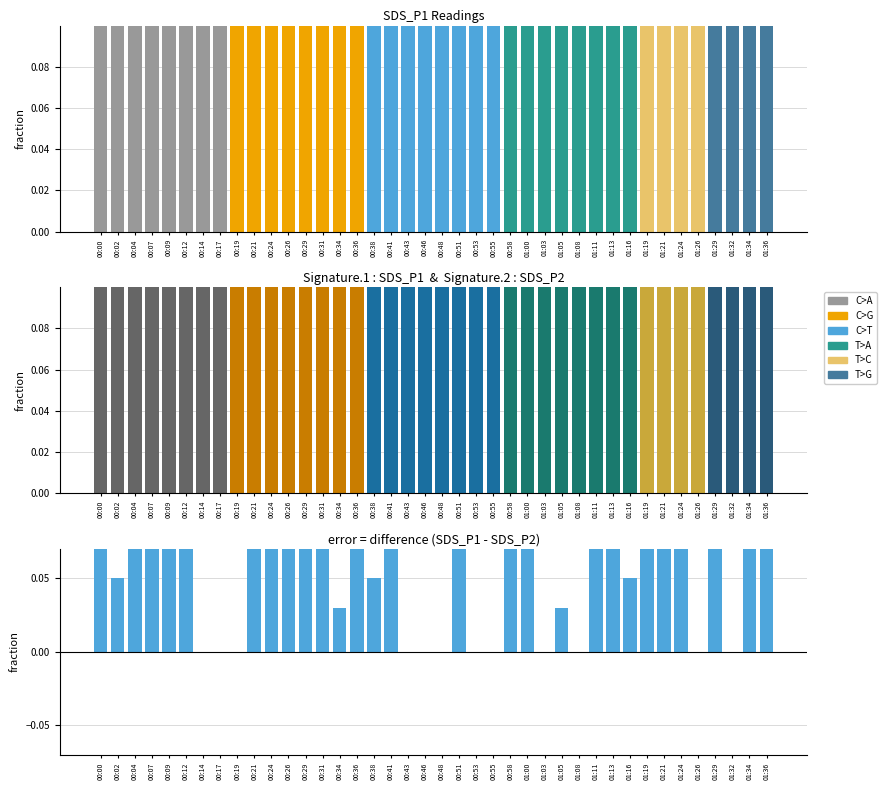

Rank the categories by SDS_P2 value from lowest to highest.

00:34, 00:02, 00:07, 00:14, 00:21, 00:36, 00:43, 00:46, 00:48, 00:58, 01:16, 01:24, 01:29, 00:17, 00:41, 01:34, 00:09, 00:24, 00:38, 00:04, 00:26, 00:29, 00:51, 00:55, 01:05, 01:08, 01:13, 01:19, 01:21, 01:36, 01:32, 00:12, 01:11, 00:00, 00:19, 00:31, 00:53, 01:03, 01:26, 01:00